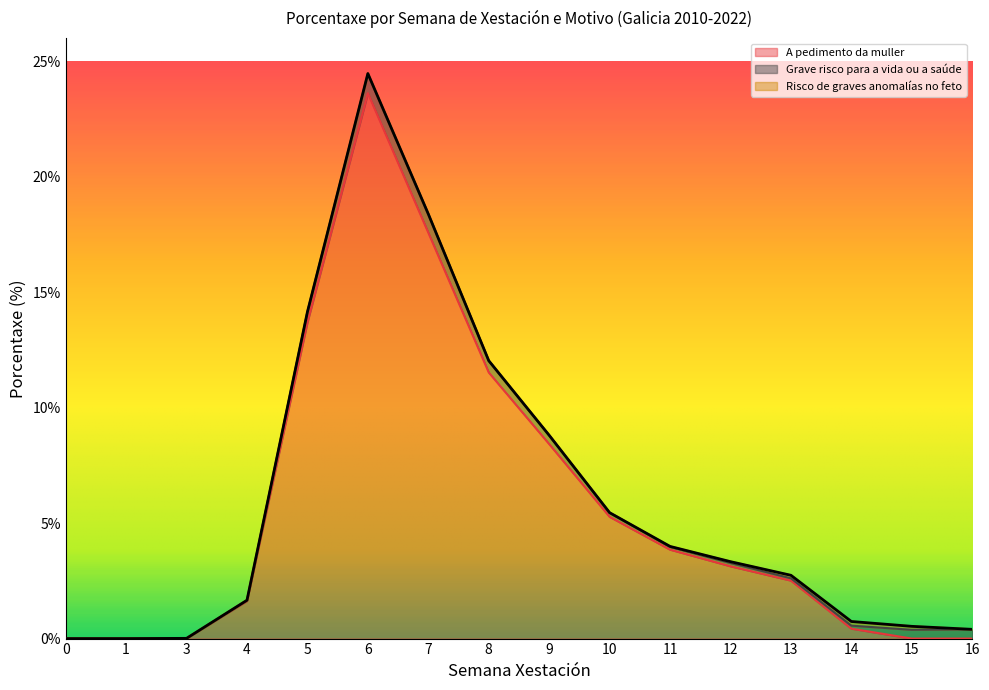

What is the maximum value for Risco de graves anomalías no feto?

0.2